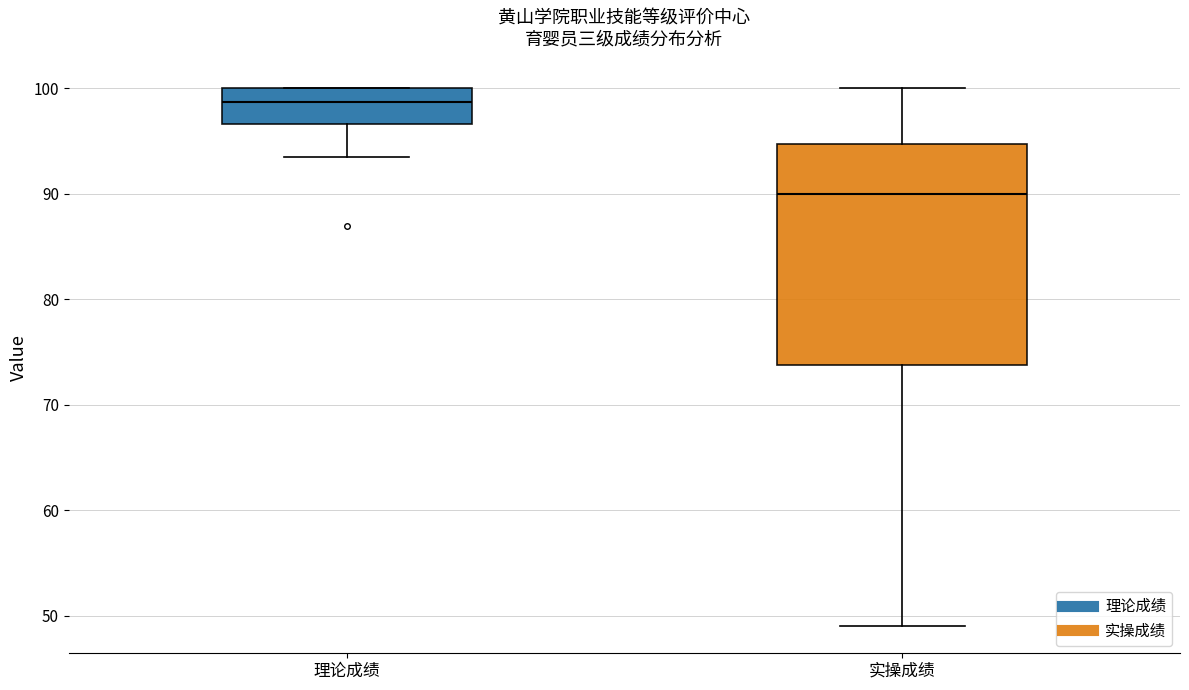

Which box is the tallest, from its lower edge to its upper edge?

实操成绩